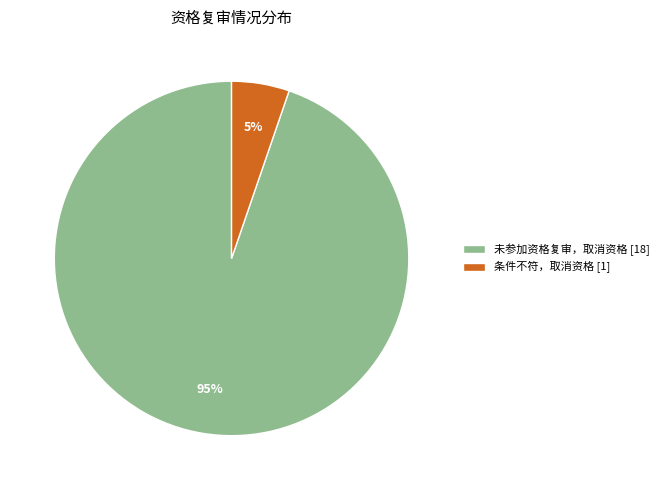

To the nearest percent, what is the combined percentage of 条件不符，取消资格 and 未参加资格复审，取消资格?

100%